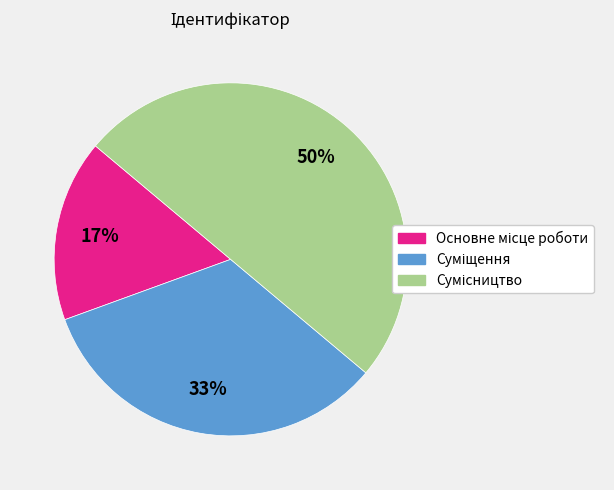

To the nearest percent, what is the difference between the largest and smallest slice percentages?

33%